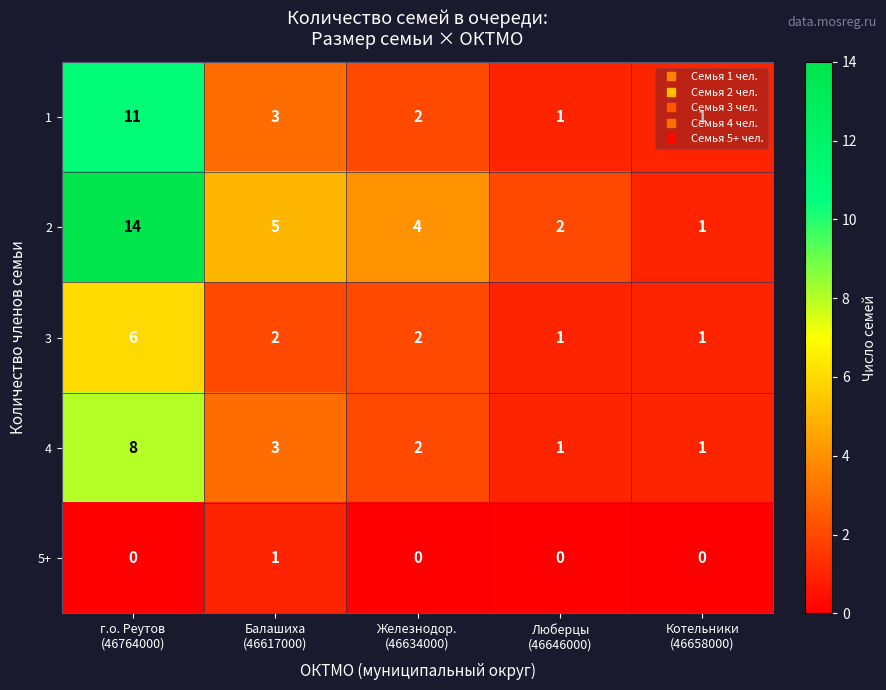

How many distinct data groups are displayed?

5